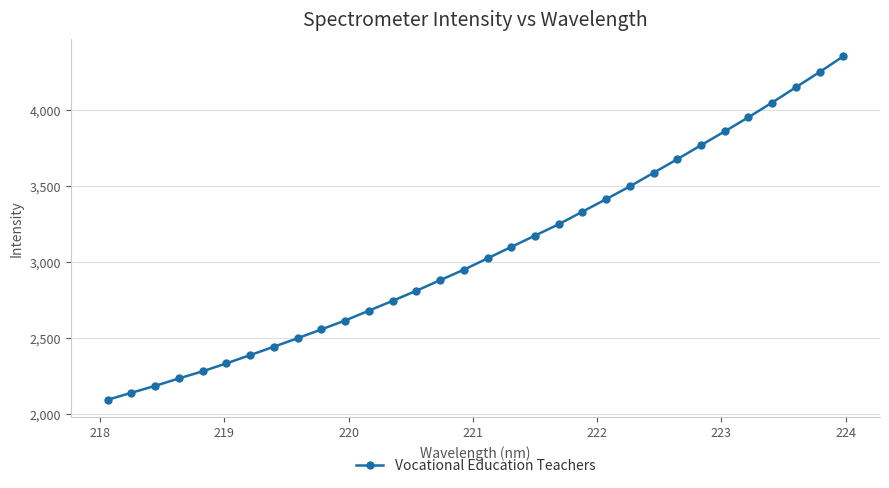

What is the smallest value displayed?

2093.2